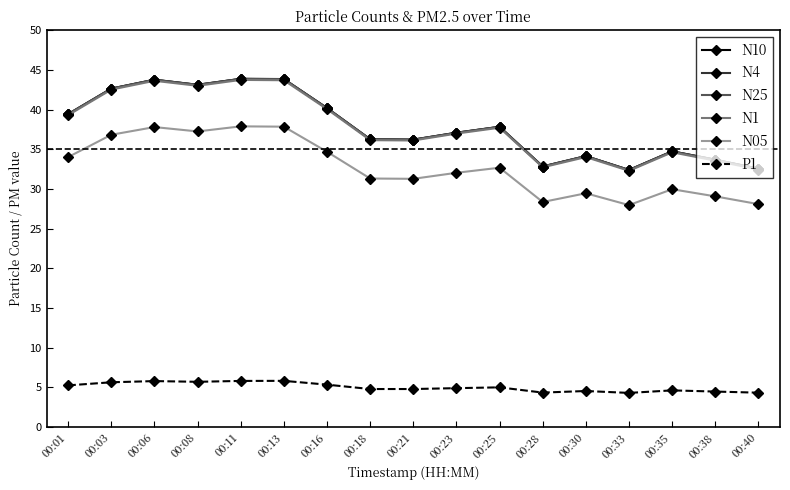

Count the number of categories in the chart.

17